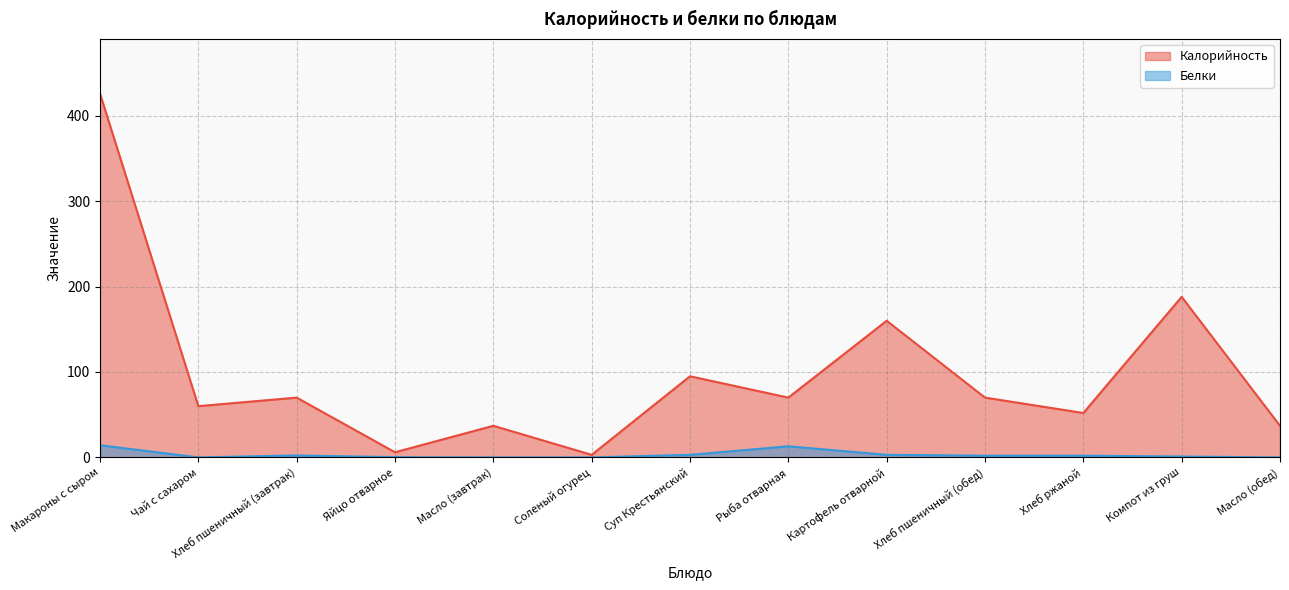

How many values in the Белки series exceed 2?

5